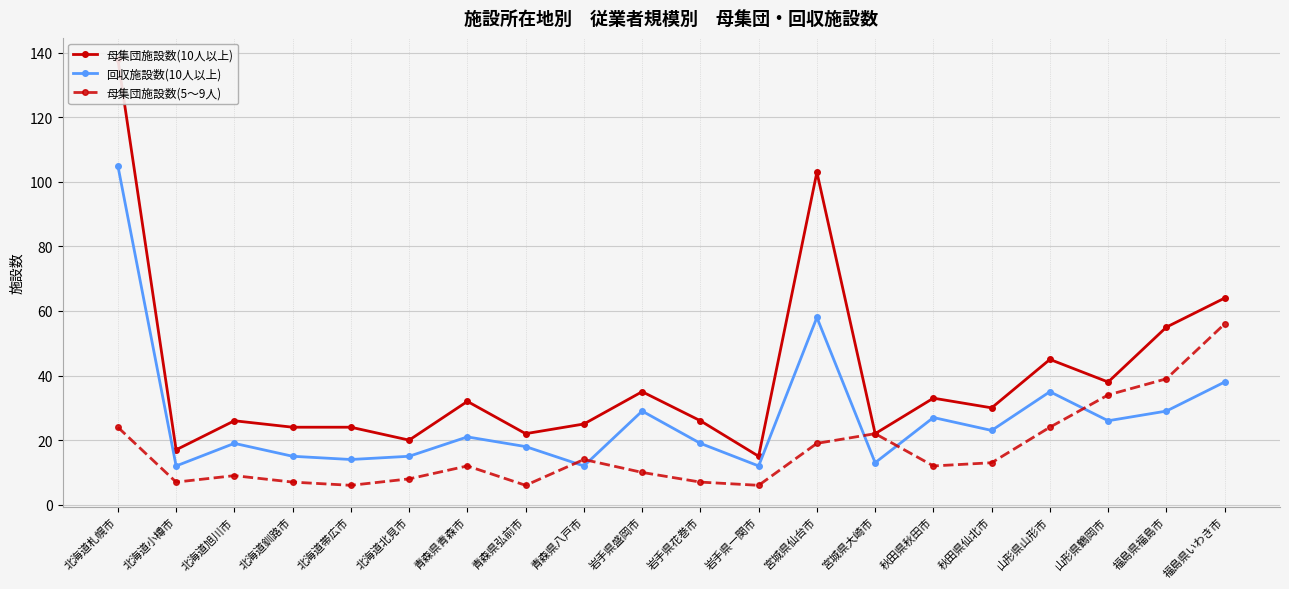

How many data points in 母集団施設数(5～9人) are above 12?

9